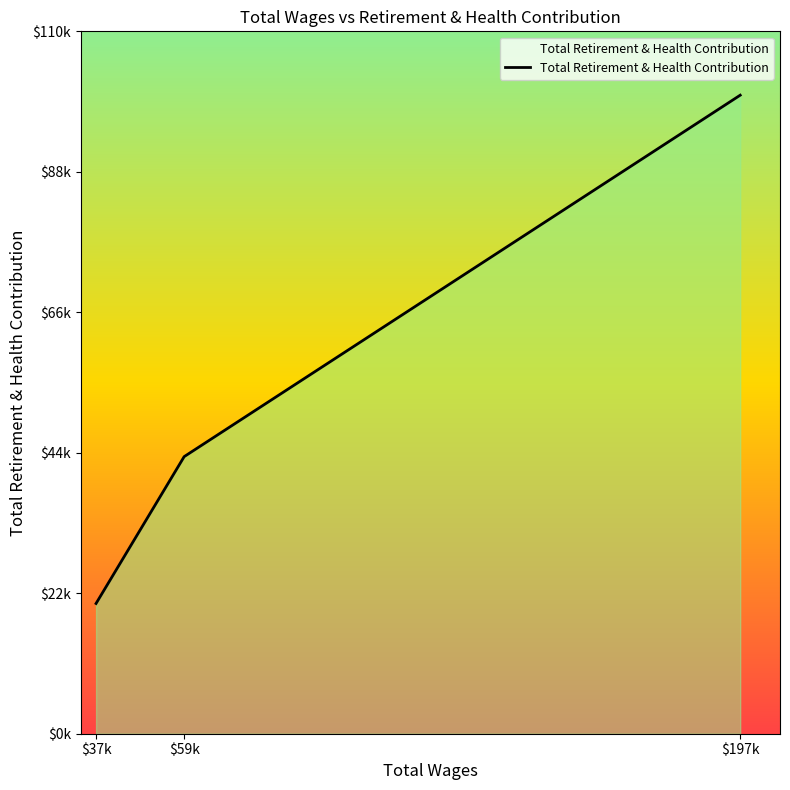

At which category does the chart reach its peak across all series?

$197k